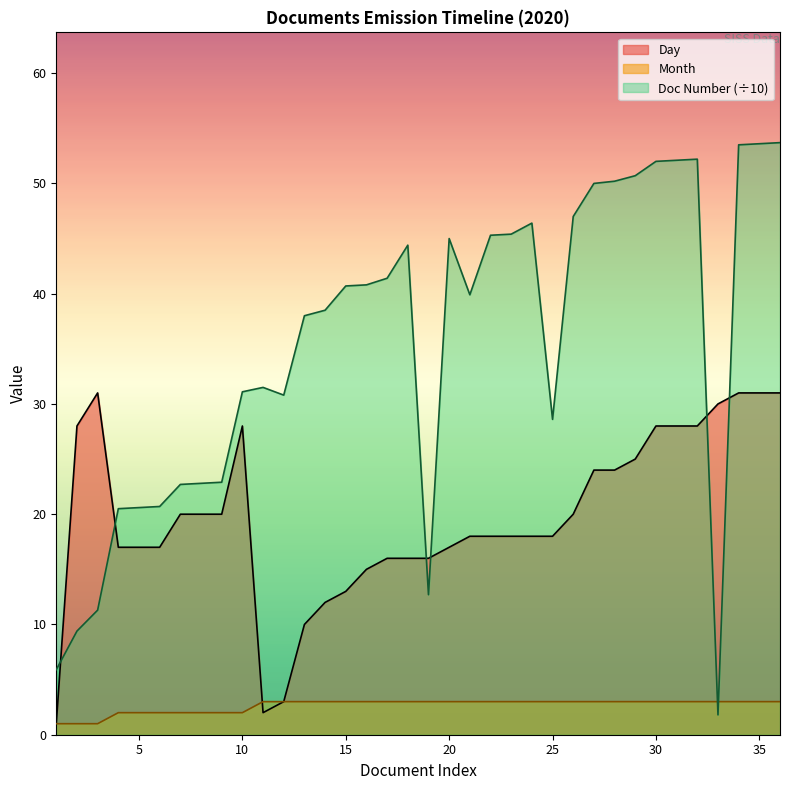

How many data points does each series have?

36